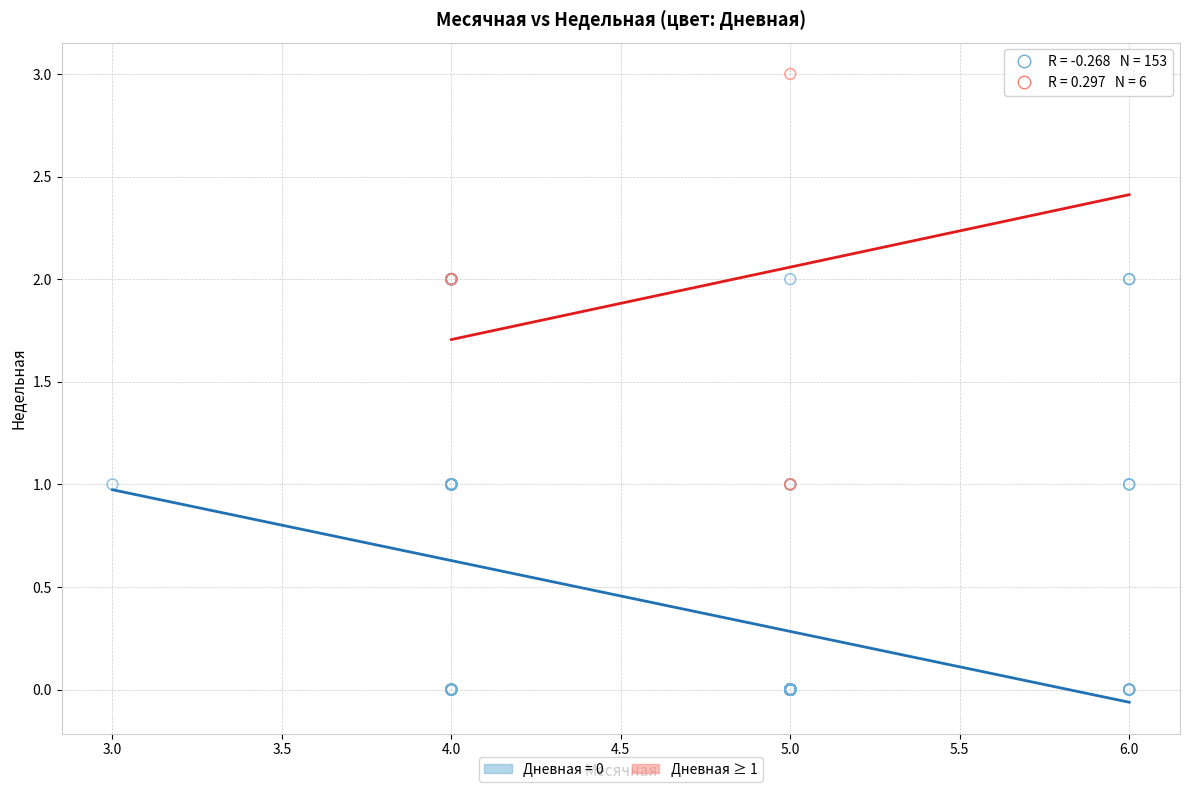

Which series reaches the minimum Y coordinate?

Дневная = 0